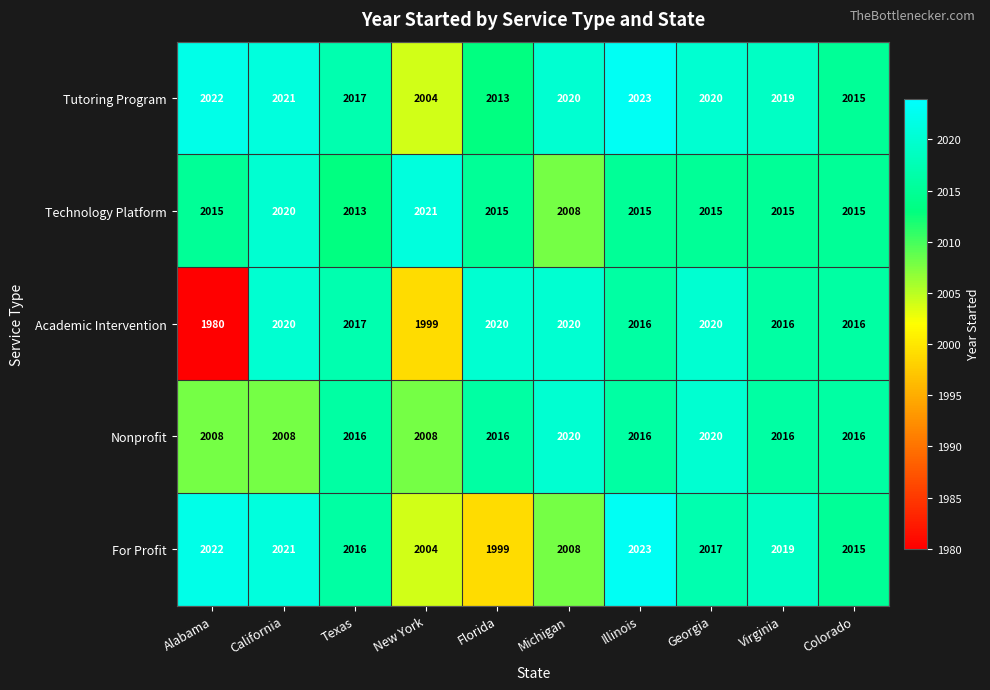

At which label is Tutoring Program closest to 2013?

Florida